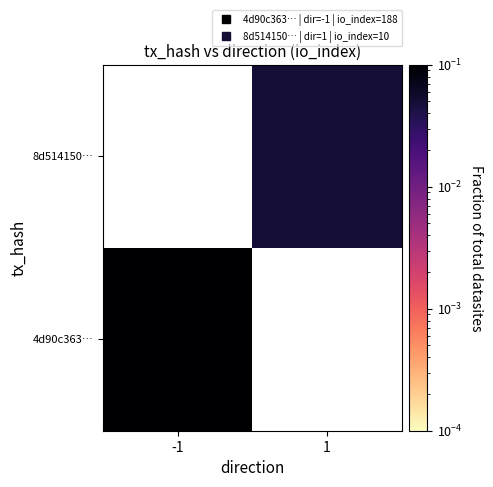

List the series in order of their overall mean, highest first.

4d90c363…, 8d514150…